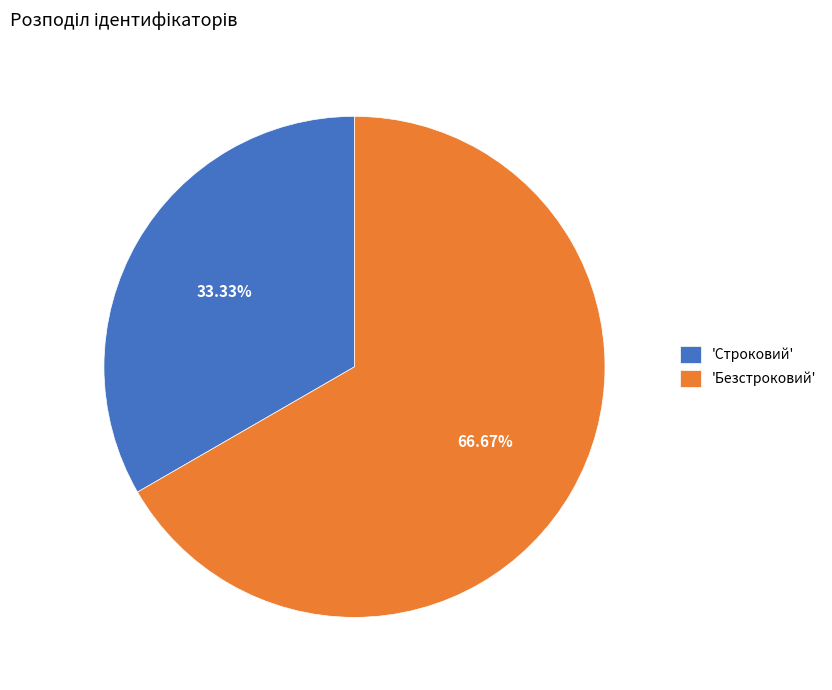

Does 'Строковий' account for over 50% of the chart?

No